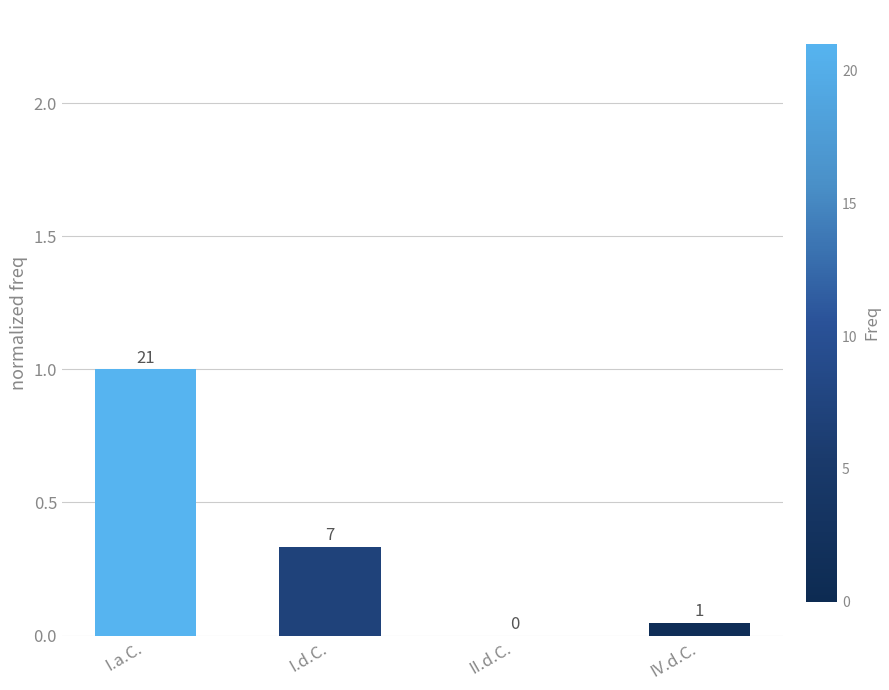

What is the greatest value displayed?

1.0